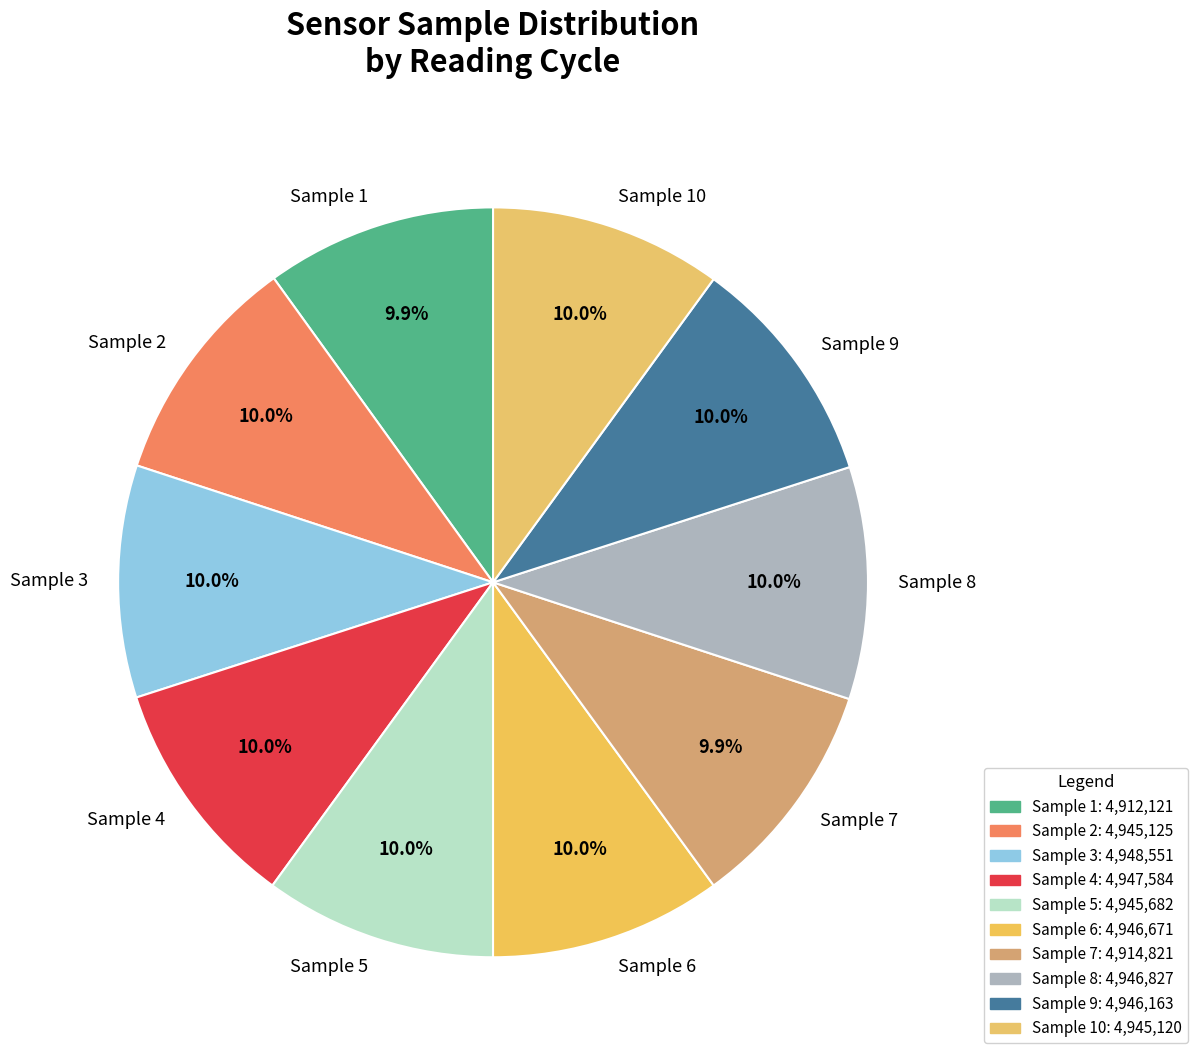

What percentage is NOT represented by Sample 2?

90.0%